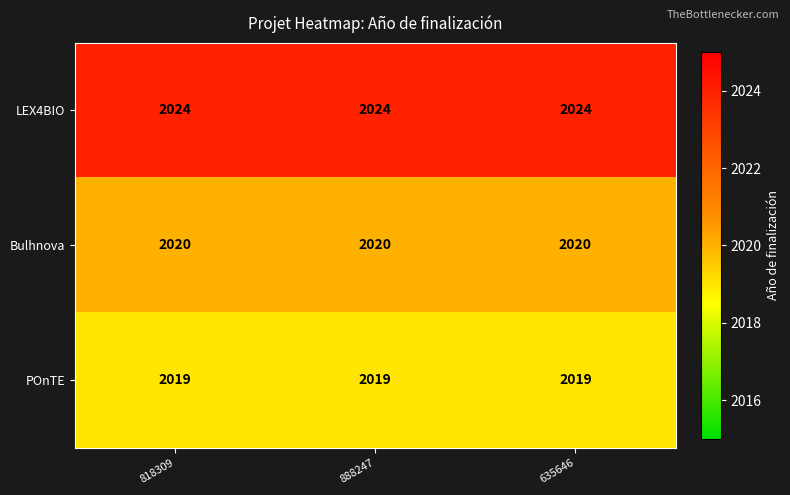

At 635646, list the series in order from smallest to largest.

POnTE, Bulhnova, LEX4BIO